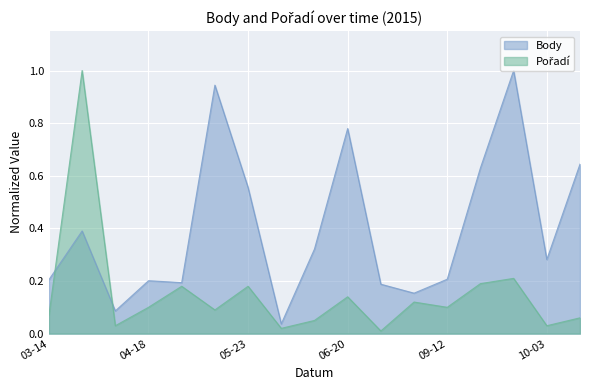

Where is Body nearest to the value 0?

2015-06-06